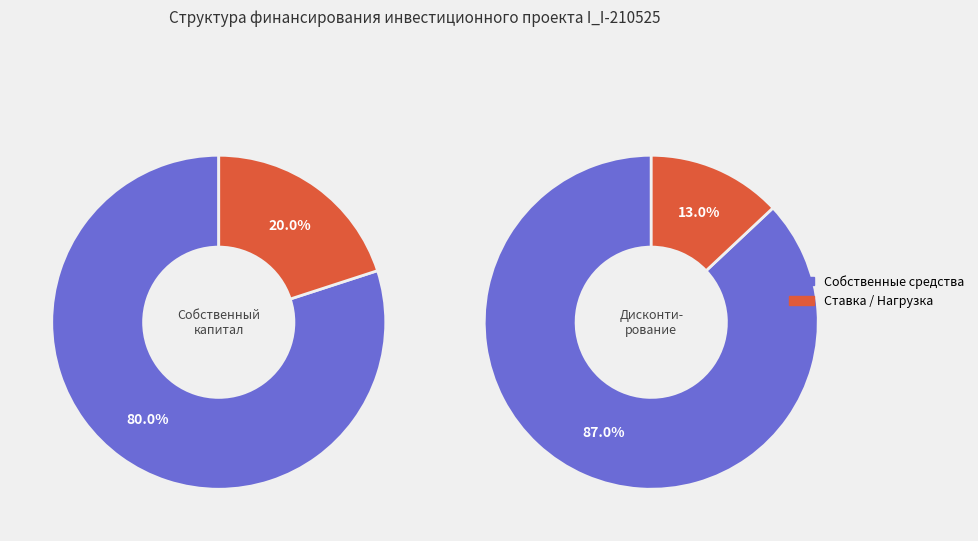

How many segments does this pie chart have?

2